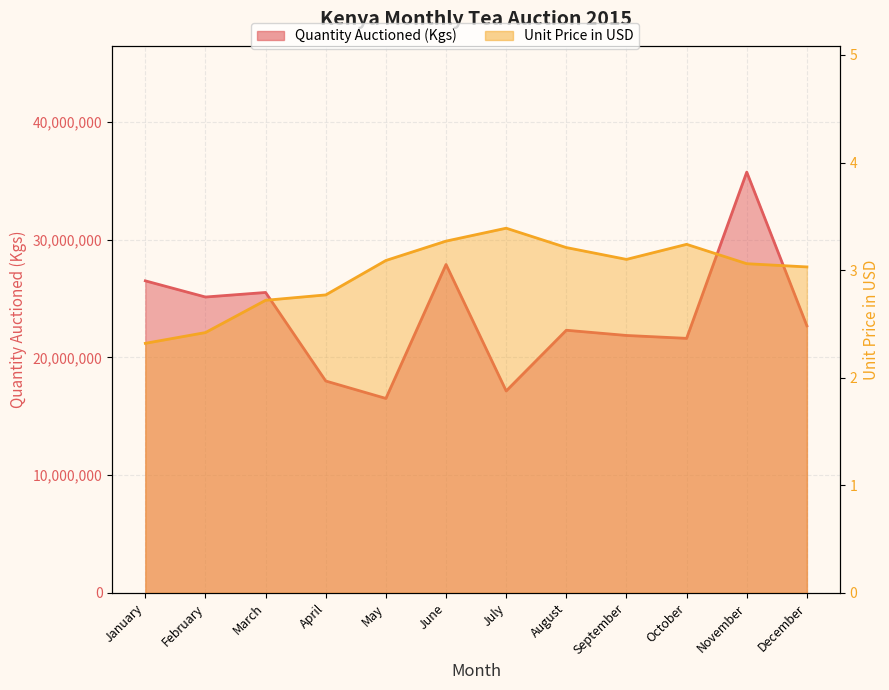

How many interior local valleys does the Quantity Auctioned (Kgs) series have?

4